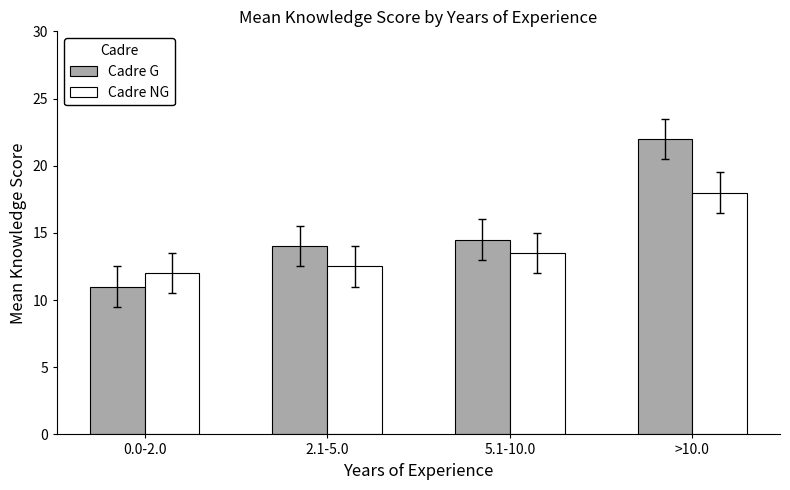

At which category is the sum across all series the highest?

>10.0